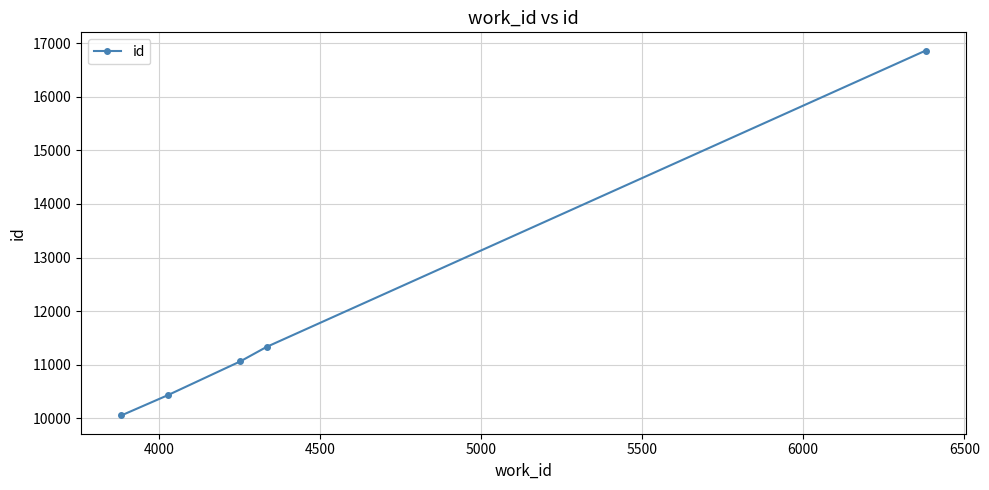

How many lines are shown in the chart?

1